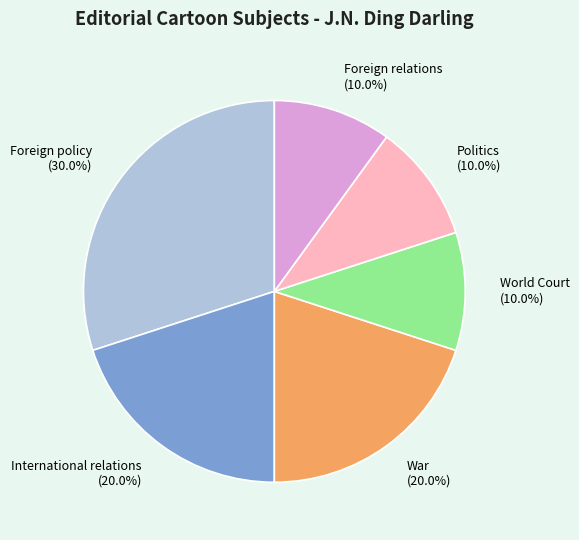

Does Politics (10.0%) account for over 50% of the chart?

No